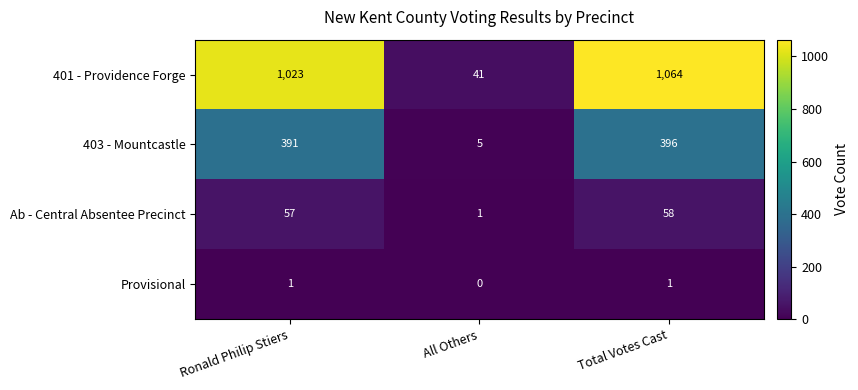

What is the total value across all series at All Others?

47